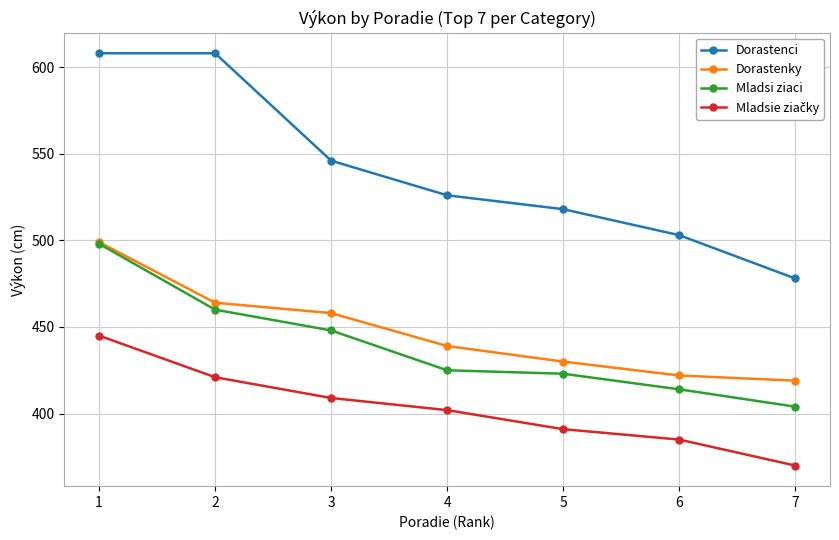

How many categories are shown in the chart?

7